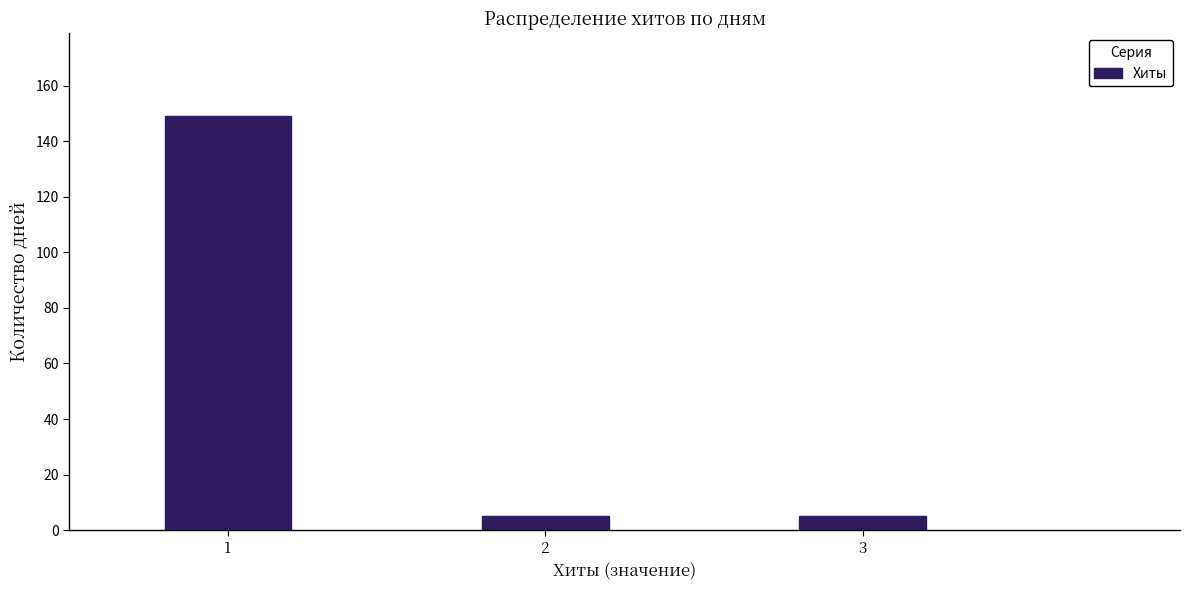

Reading left to right, list all the values displayed in this chart.

1=149	2=5	3=5